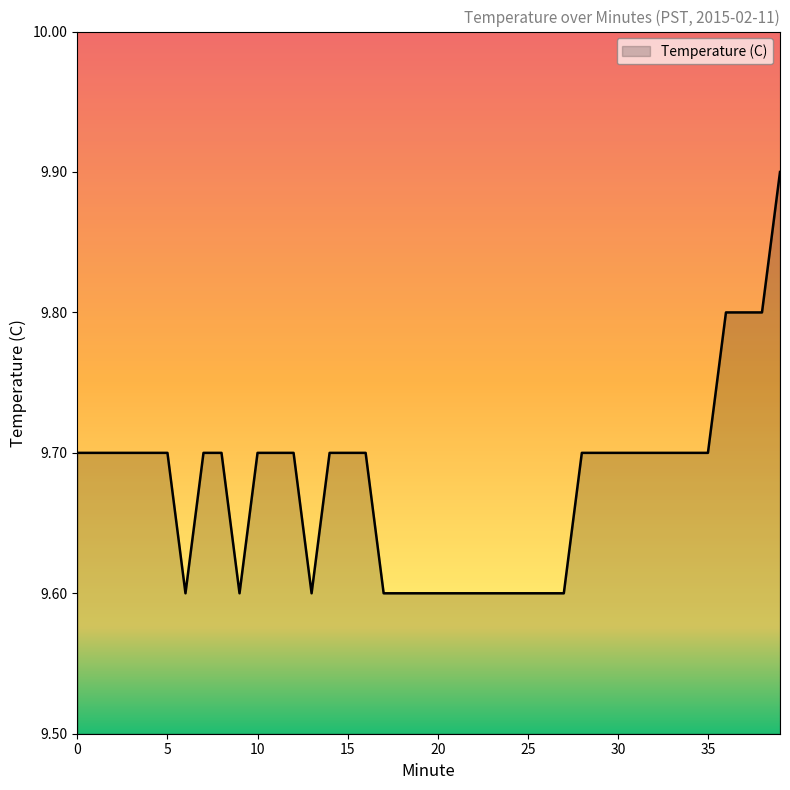

What is the difference between the maximum and minimum values?

0.3